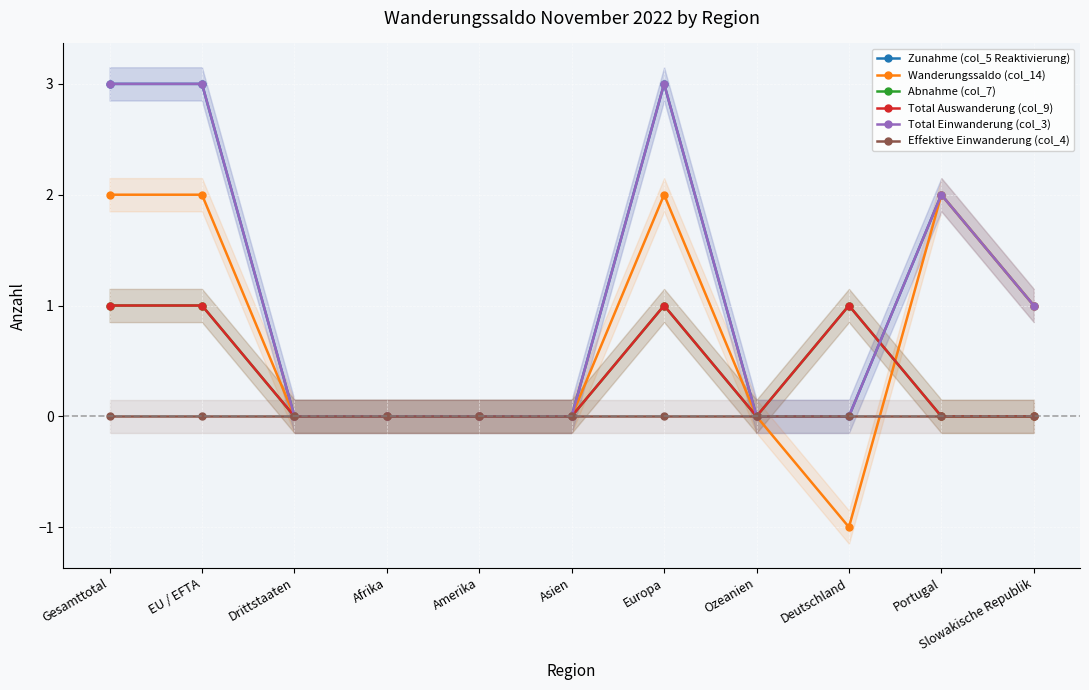

Reading right to left, extract all data points from this chart.

Zunahme (col_5 Reaktivierung): Slowakische Republik=1	Portugal=2	Deutschland=0	Ozeanien=0	Europa=3	Asien=0	Amerika=0	Afrika=0	Drittstaaten=0	EU / EFTA=3	Gesamttotal=3
Wanderungssaldo (col_14): Slowakische Republik=1	Portugal=2	Deutschland=-1	Ozeanien=0	Europa=2	Asien=0	Amerika=0	Afrika=0	Drittstaaten=0	EU / EFTA=2	Gesamttotal=2
Abnahme (col_7): Slowakische Republik=0	Portugal=0	Deutschland=1	Ozeanien=0	Europa=1	Asien=0	Amerika=0	Afrika=0	Drittstaaten=0	EU / EFTA=1	Gesamttotal=1
Total Auswanderung (col_9): Slowakische Republik=0	Portugal=0	Deutschland=1	Ozeanien=0	Europa=1	Asien=0	Amerika=0	Afrika=0	Drittstaaten=0	EU / EFTA=1	Gesamttotal=1
Total Einwanderung (col_3): Slowakische Republik=1	Portugal=2	Deutschland=0	Ozeanien=0	Europa=3	Asien=0	Amerika=0	Afrika=0	Drittstaaten=0	EU / EFTA=3	Gesamttotal=3
Effektive Einwanderung (col_4): Slowakische Republik=0	Portugal=0	Deutschland=0	Ozeanien=0	Europa=0	Asien=0	Amerika=0	Afrika=0	Drittstaaten=0	EU / EFTA=0	Gesamttotal=0